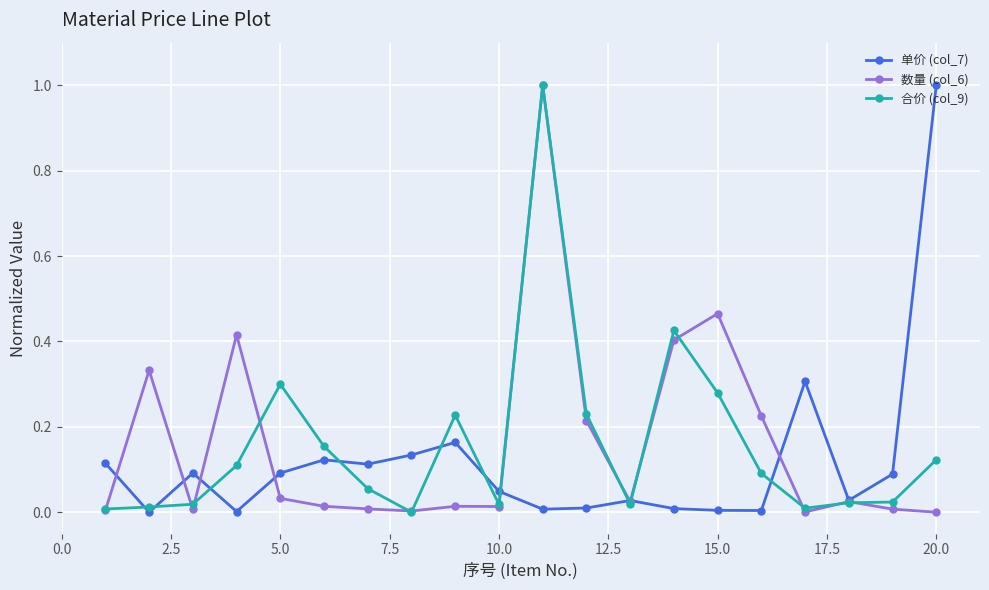

True or false: 合价 (col_9) has more than 1 interior local peaks.

True